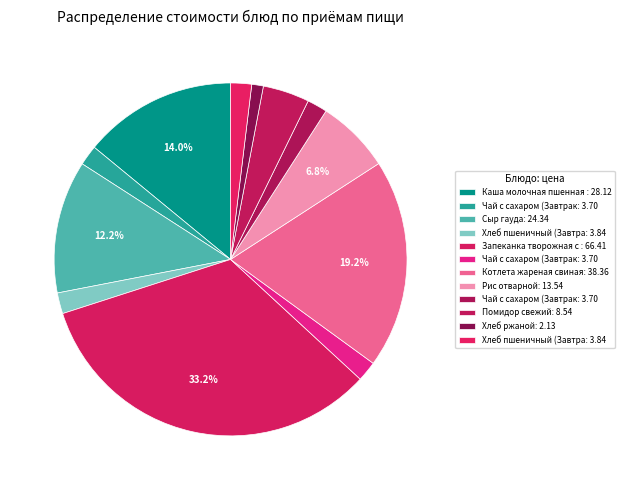

What is the smallest slice in the pie chart?

Хлеб ржаной